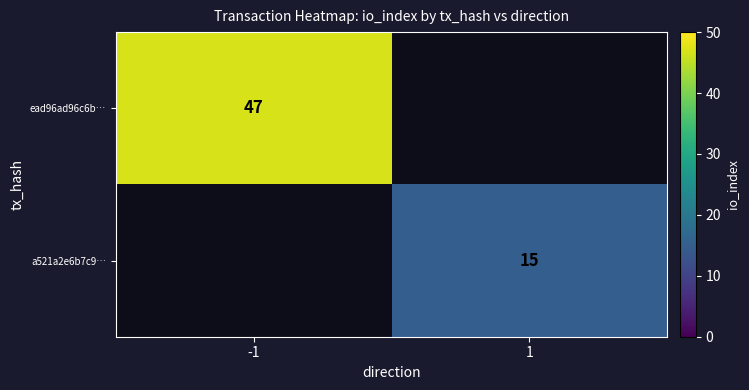

The a521a2e6b7c9… series shows 15 at 1. True or false?

True